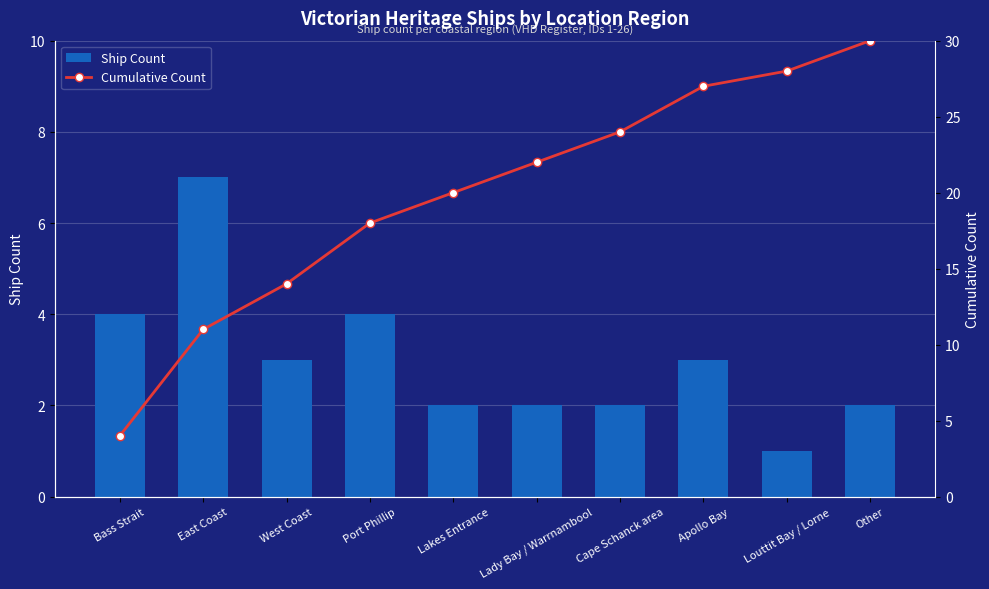

Which series has the largest total across all categories?

Cumulative Count